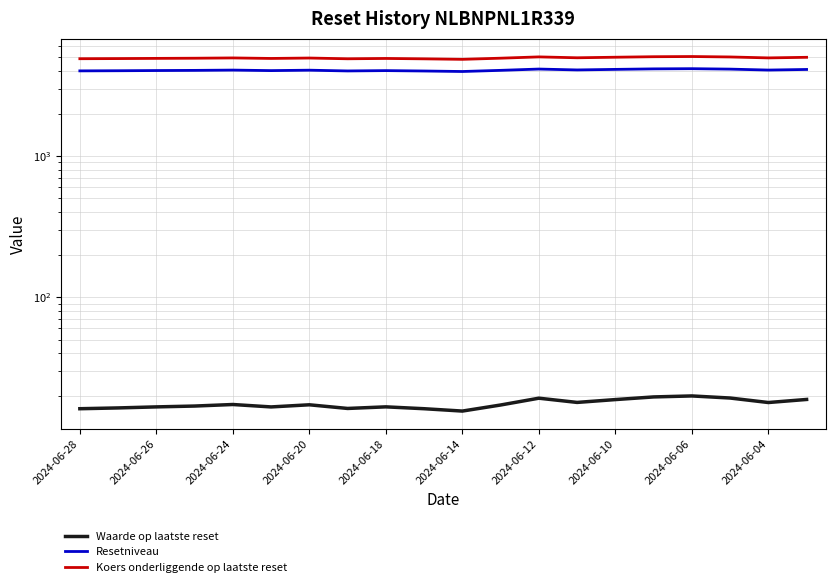

True or false: Koers onderliggende op laatste reset and Resetniveau cross at least once.

False